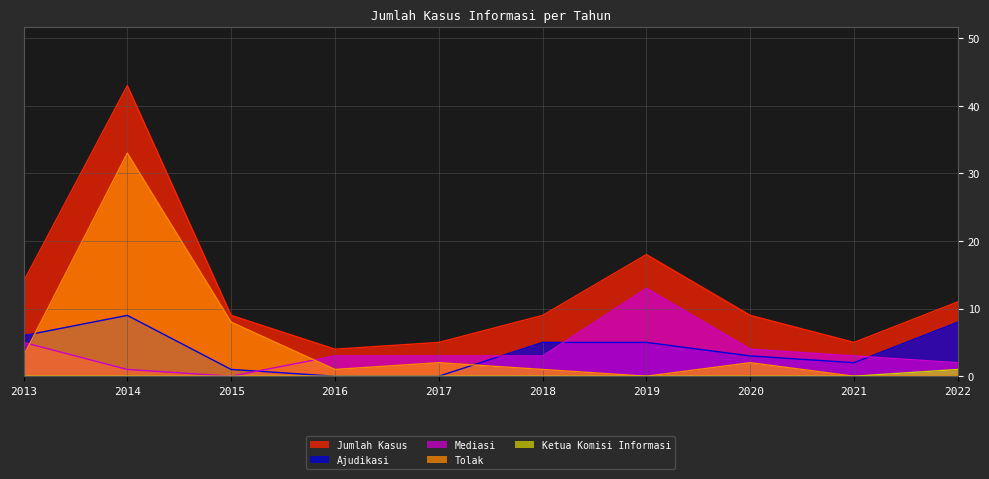

Between 2015 and 2018, which is larger?

2018